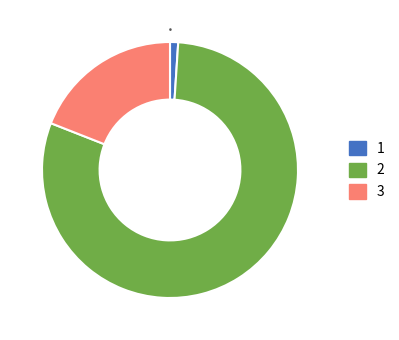

Is there a majority slice in this chart?

Yes